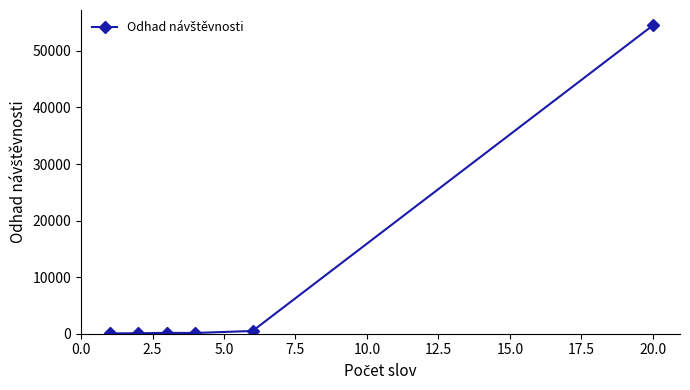

How many values are below 151?

3